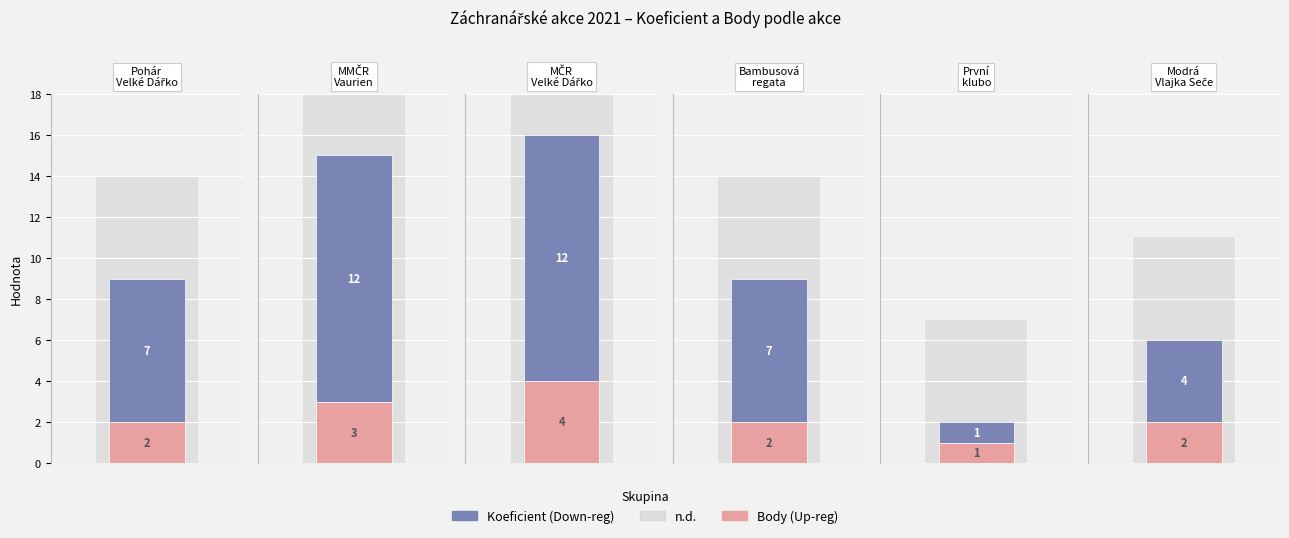

What is the value of the Body bar at the 5th from the left?

1